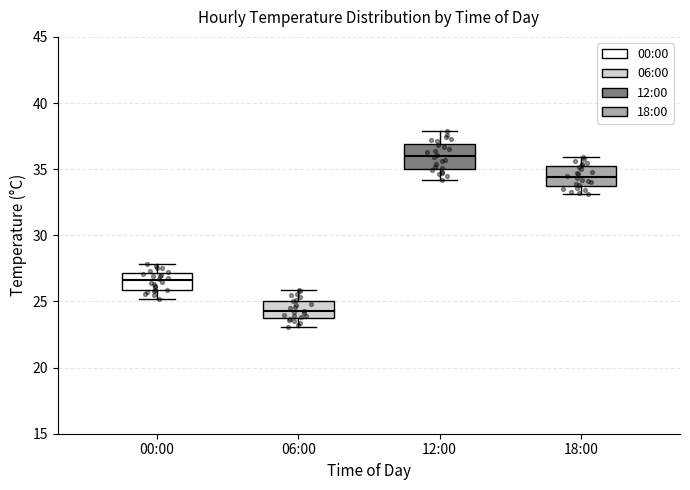

Reading left to right, read every box against the y-axis: the position of its median line, the range the box covers, and the ends of its whiskers. The values are not printed on the chart, so give them approximately, as read against the axis.

00:00: median 26.5, box 26.0 to 27.0, whiskers 25.0 to 28.0
06:00: median 24.5, box 24.0 to 25.0, whiskers 23.0 to 26.0
12:00: median 36.0, box 35.0 to 37.0, whiskers 34.0 to 38.0
18:00: median 34.5, box 34.0 to 35.0, whiskers 33.0 to 36.0